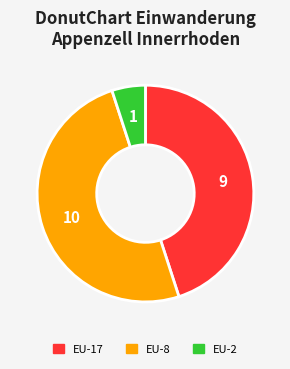

How many segments does this pie chart have?

3